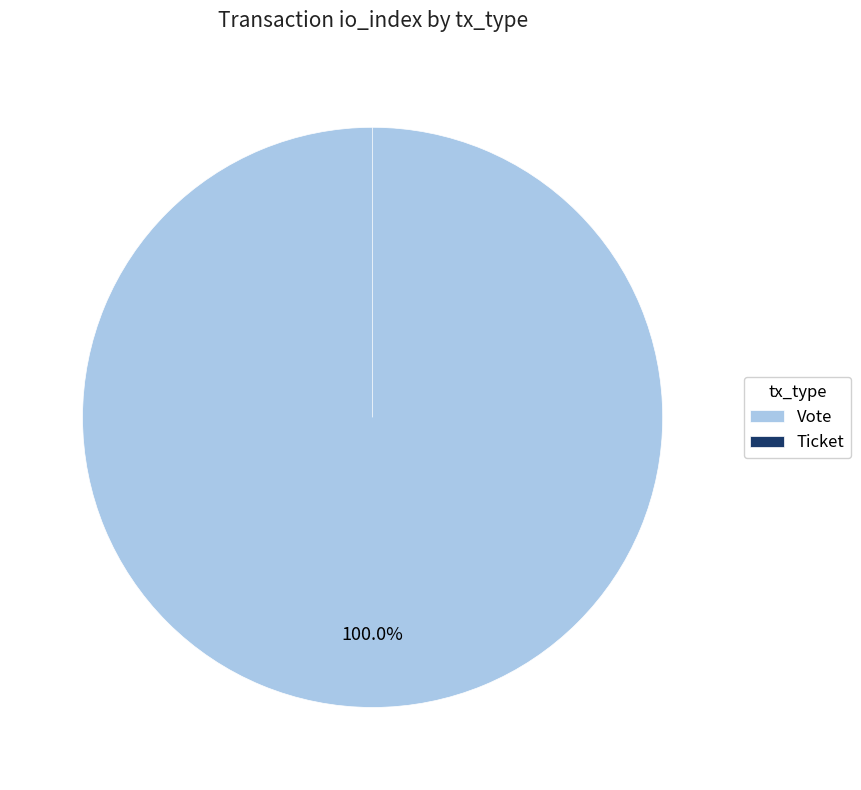

To the nearest percent, what is the combined percentage of Vote and Ticket?

100%